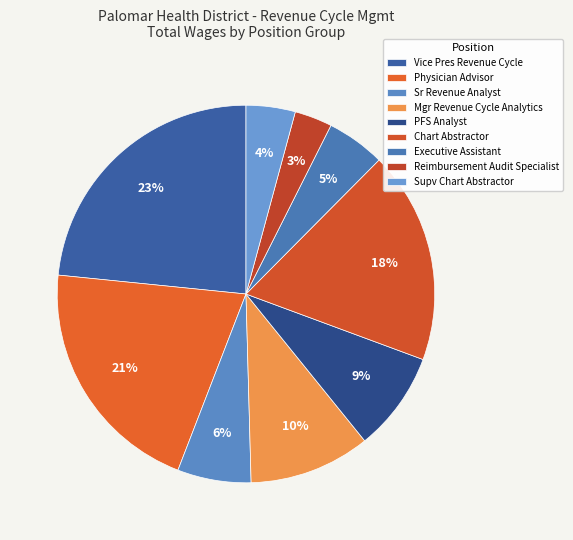

Rank the categories by value from lowest to highest.

Reimbursement Audit Specialist, Supv Chart Abstractor, Executive Assistant, Sr Revenue Analyst, PFS Analyst, Mgr Revenue Cycle Analytics, Chart Abstractor, Physician Advisor, Vice Pres Revenue Cycle